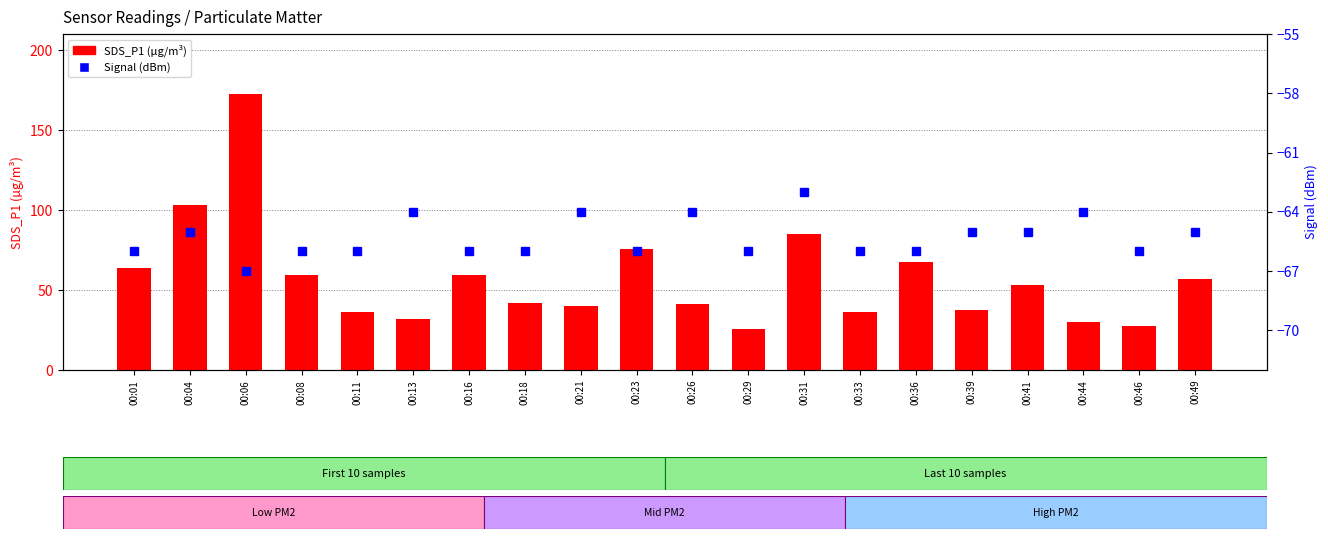

The Signal (dBm) series shows -66.0 at 00:29. True or false?

True